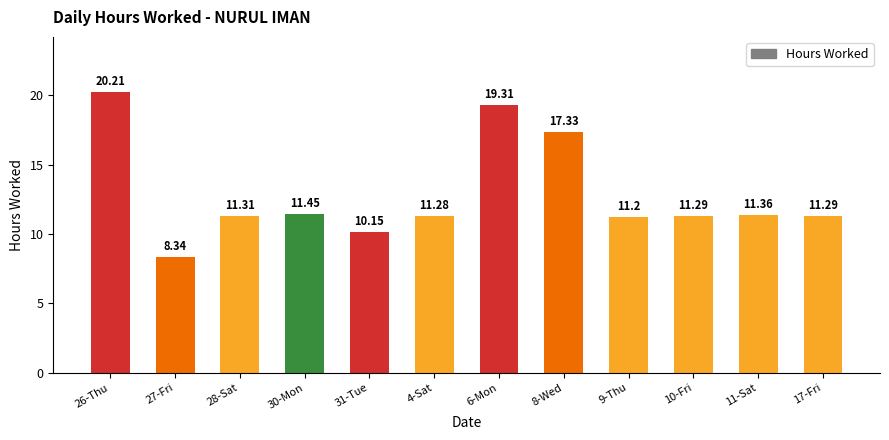

At which label is the value closest to 14?

30-Mon